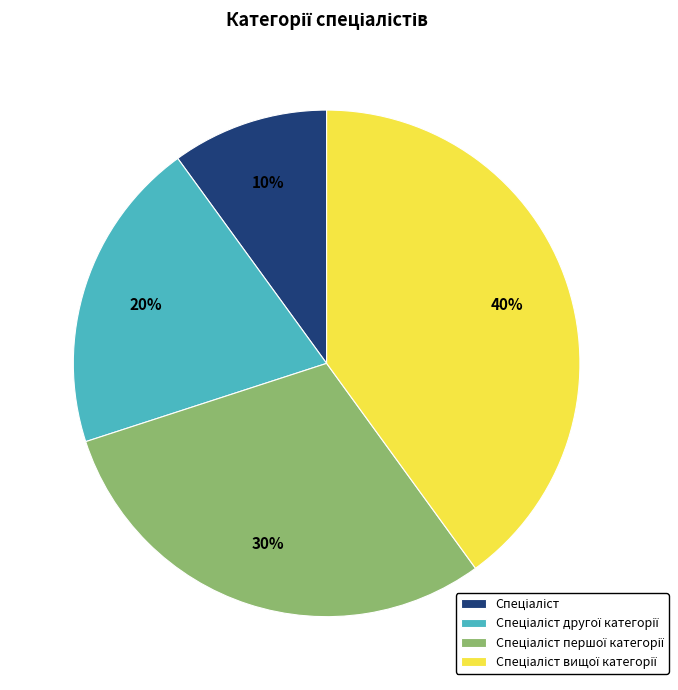

How many segments does this pie chart have?

4